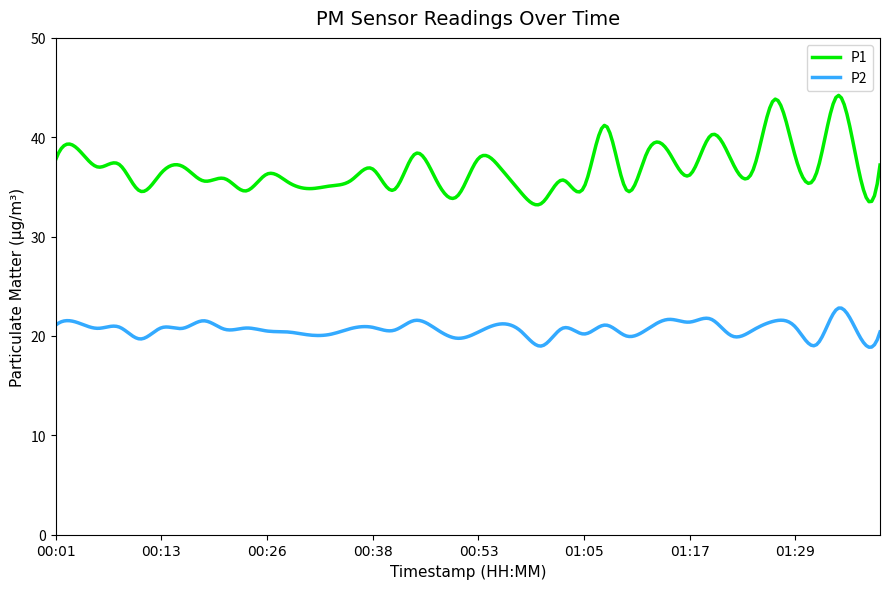

What is the difference between the maximum and minimum values in the P1 series?

11.0